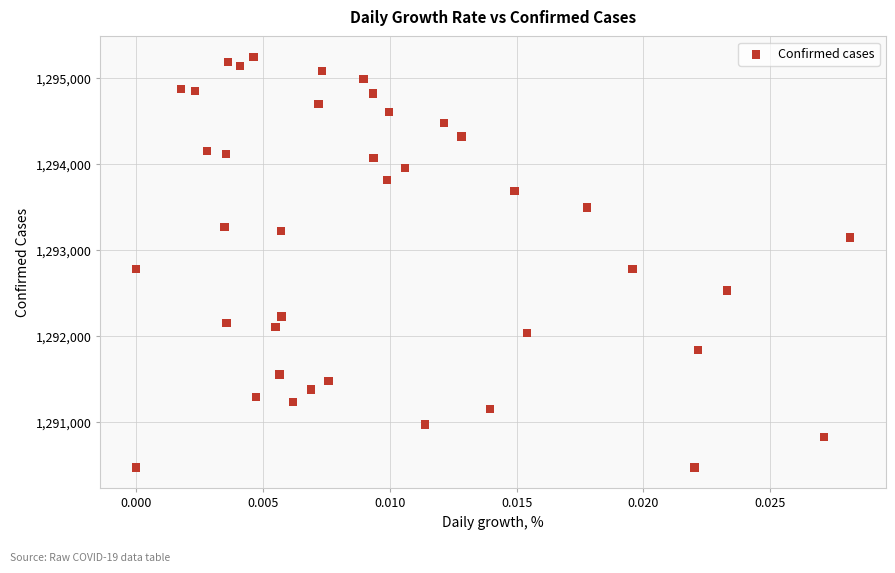

What is the range of Y values (max minus min)?

4772